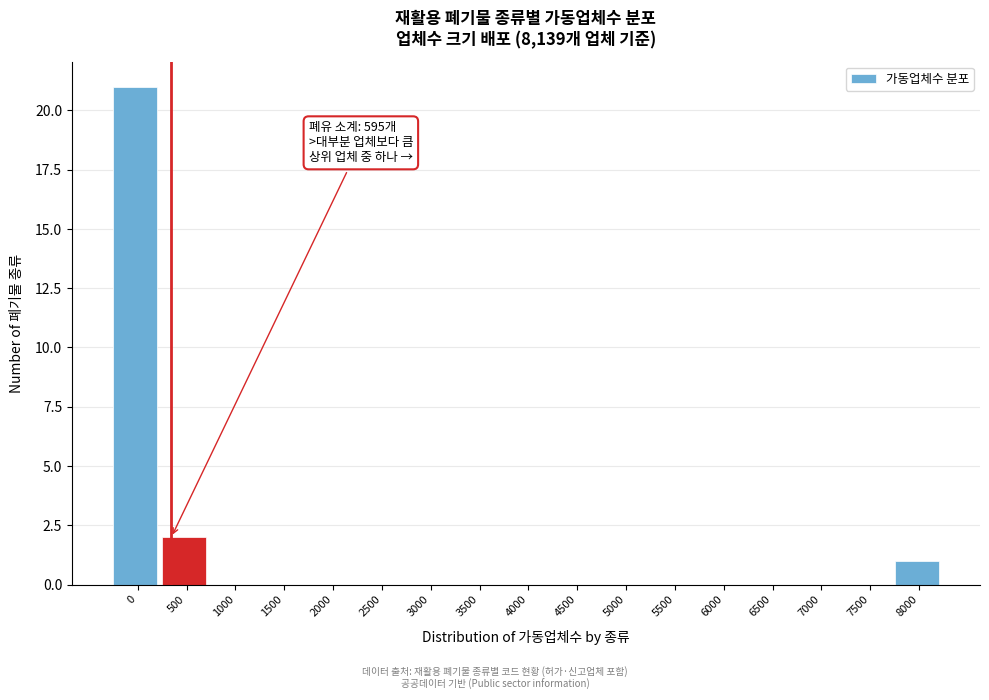

Reading left to right, extract all data points from this chart.

0=21	500=2	1000=0	1500=0	2000=0	2500=0	3000=0	3500=0	4000=0	4500=0	5000=0	5500=0	6000=0	6500=0	7000=0	7500=0	8000=1